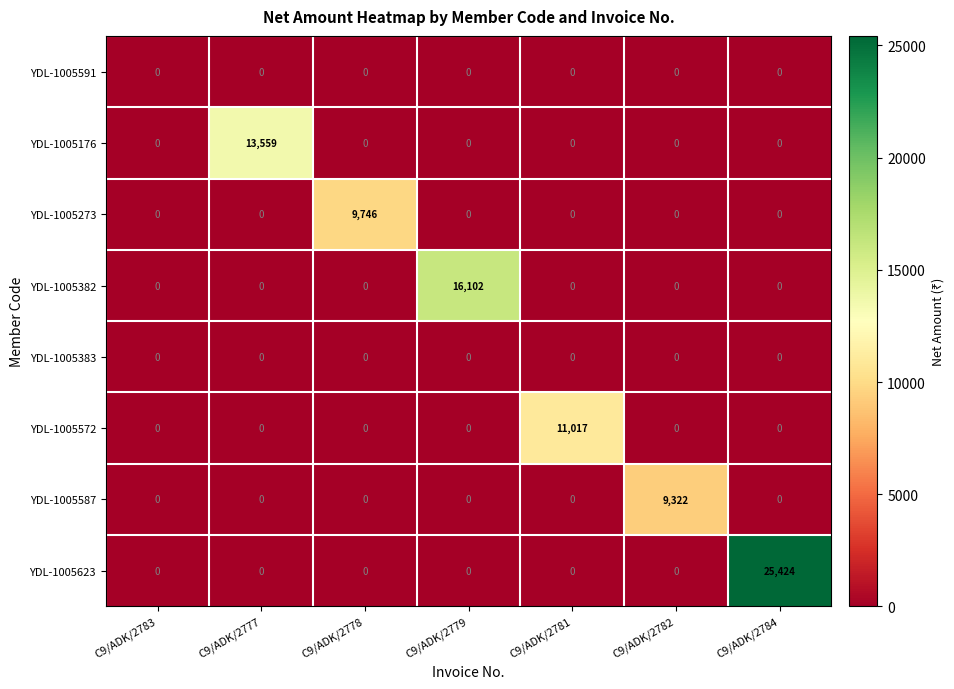

What is the maximum value shown in the chart?

25424